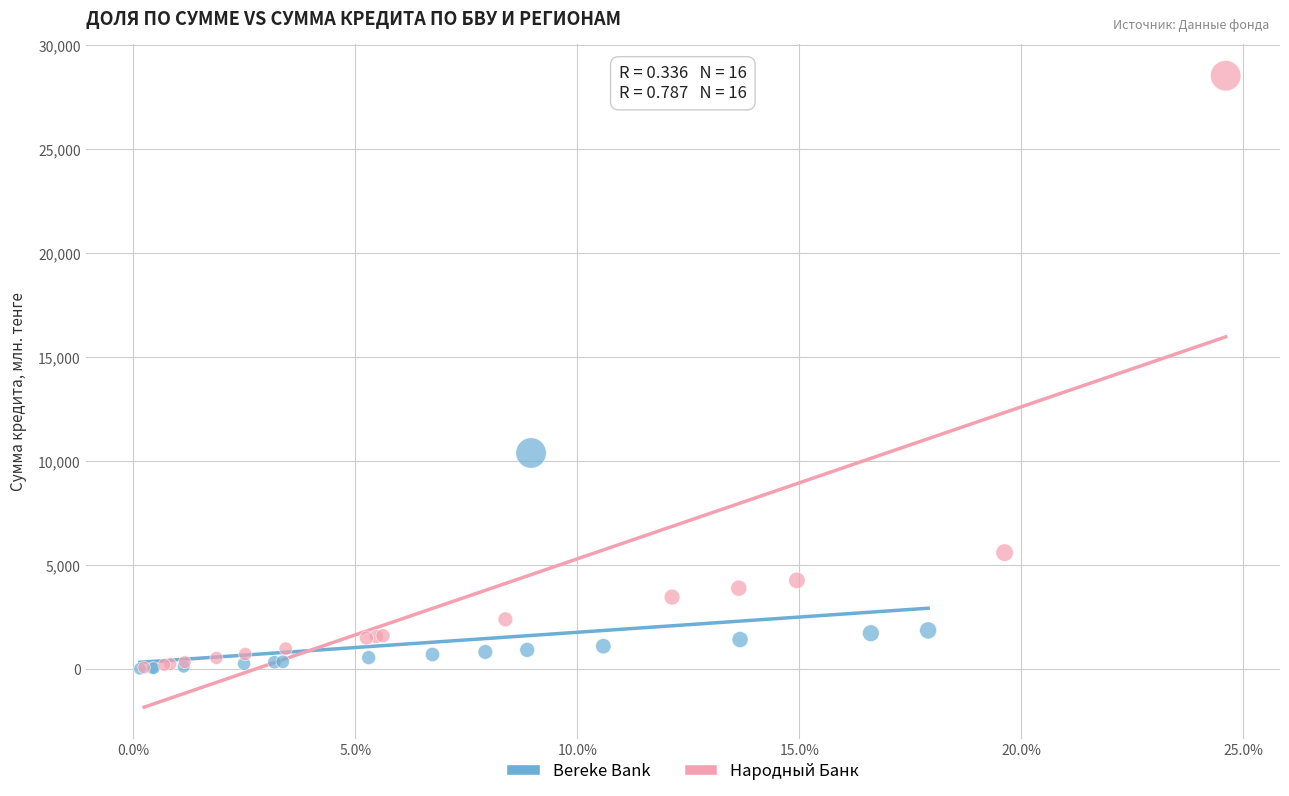

Which series contains the highest Y value?

Народный Банк